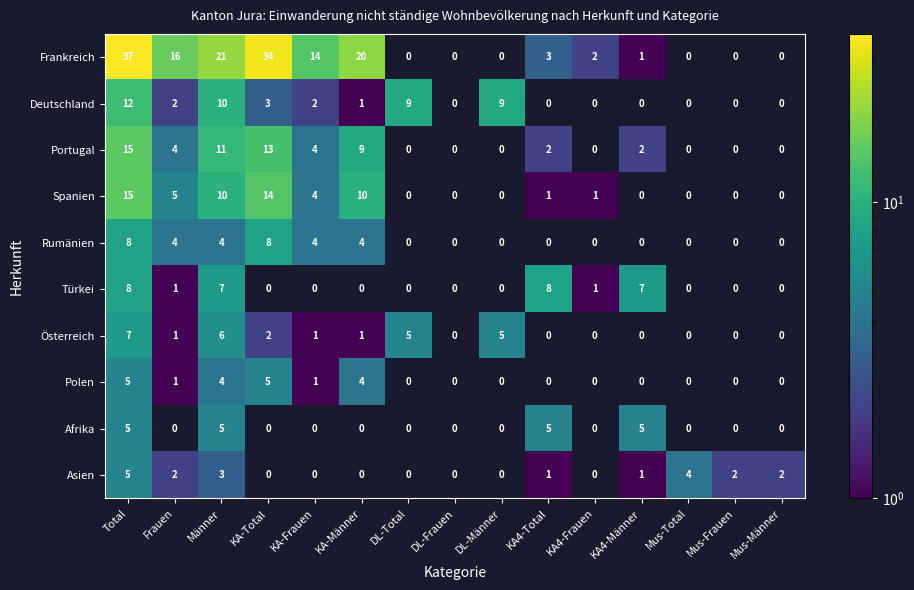

At which category is the sum across all series the highest?

Total